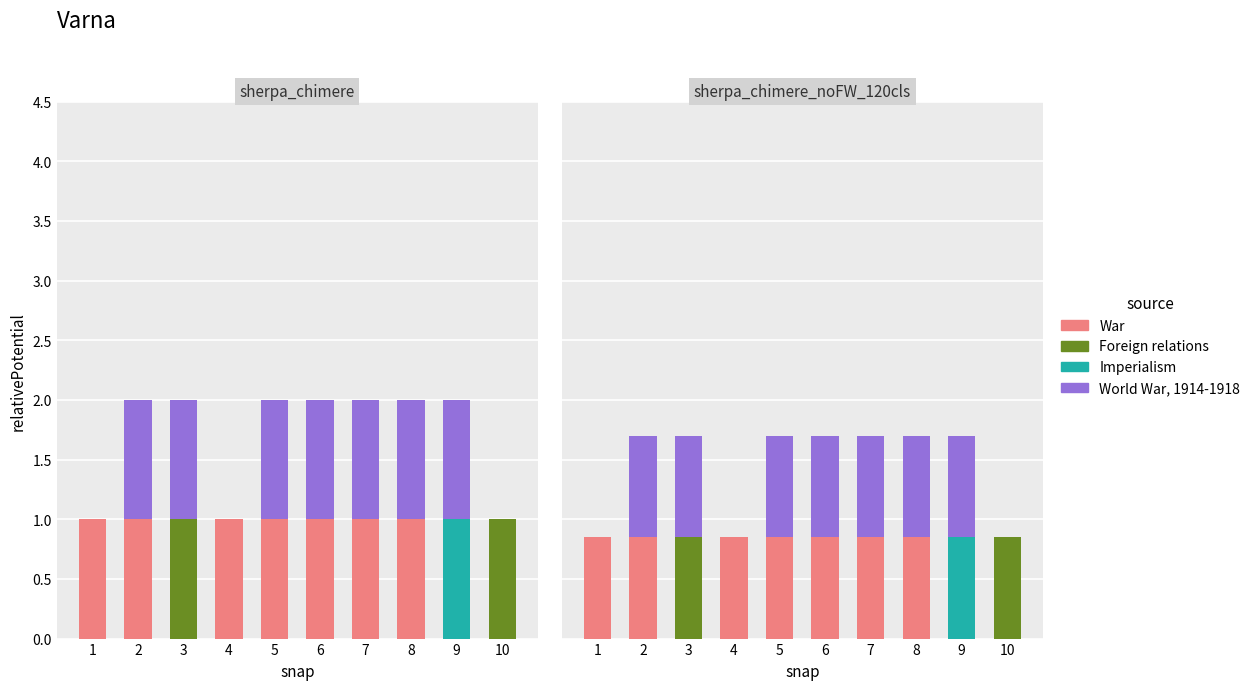

Which has a higher value, 1 or 3?

1